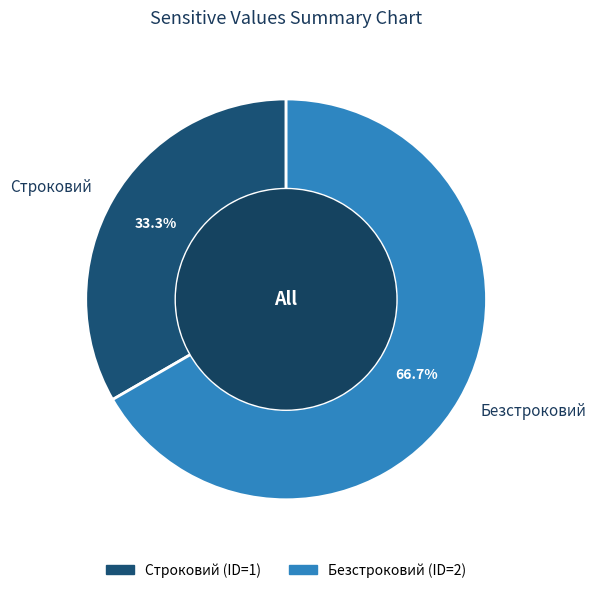

What is the largest slice in the pie chart?

Безстроковий